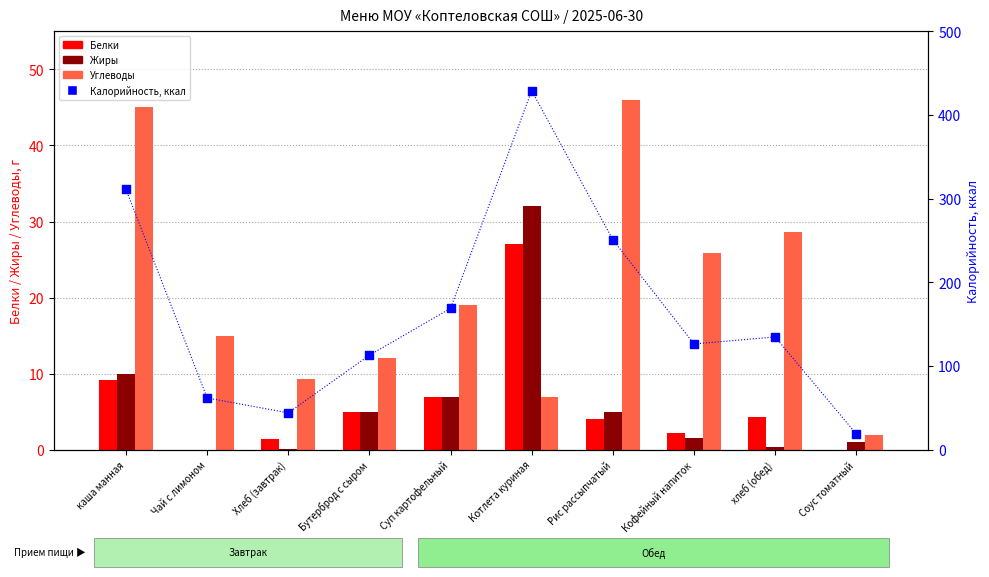

Is the value of Жиры at Чай с лимоном greater than the value of Белки at Бутерброд с сыром?

No